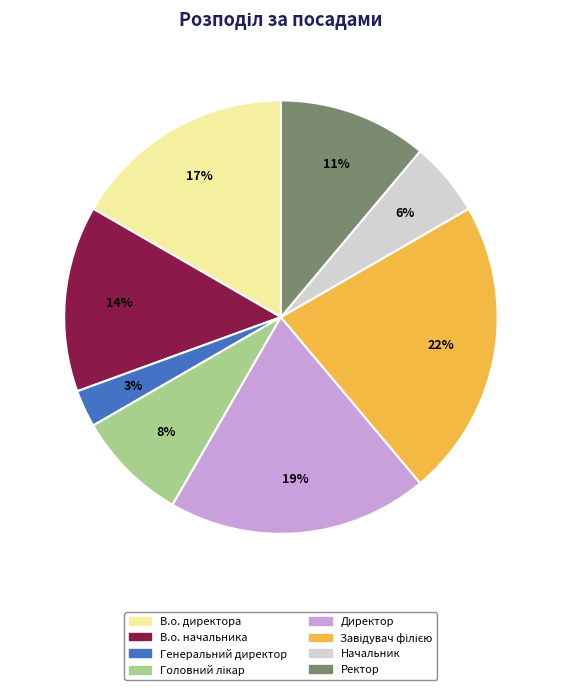

To the nearest percent, what is the difference between the largest and smallest slice percentages?

19%